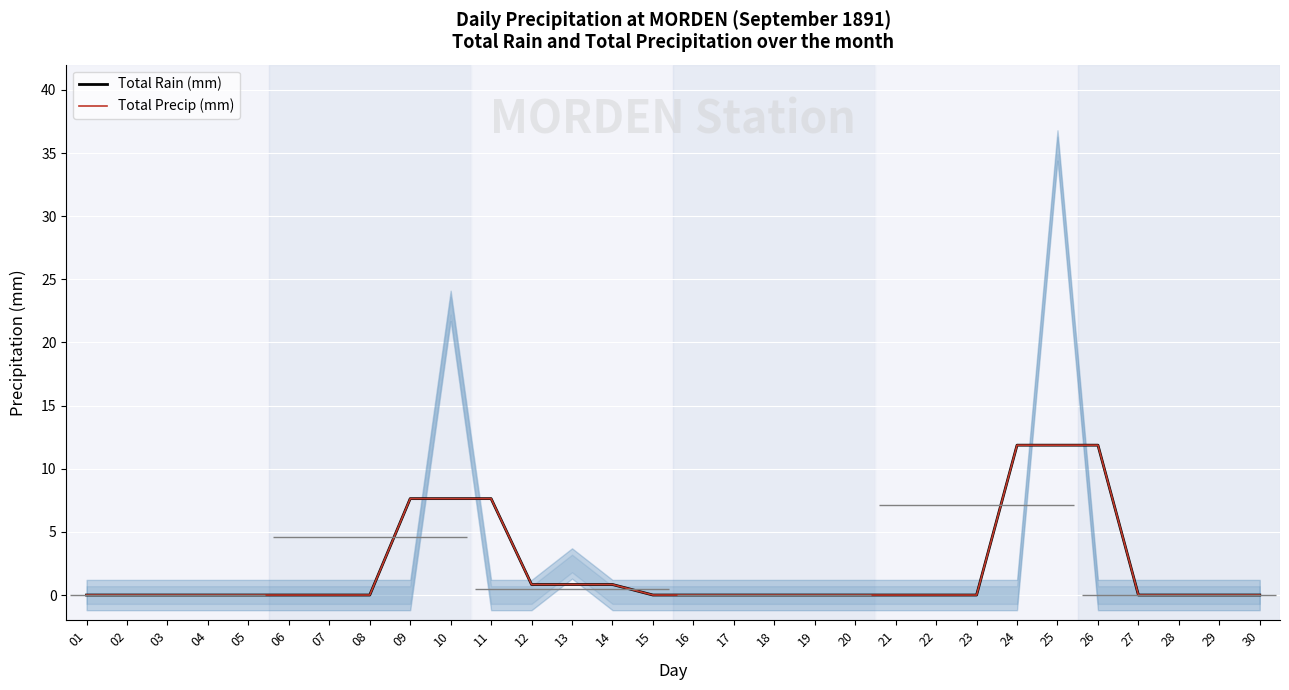

Reading left to right, extract all data points from this chart.

Total Rain (mm): 01=0.0	02=0.0	03=0.0	04=0.0	05=0.0	06=0.0	07=0.0	08=0.0	09=7.6	10=7.6	11=7.6	12=0.8	13=0.8	14=0.8	15=0.0	16=0.0	17=0.0	18=0.0	19=0.0	20=0.0	21=0.0	22=0.0	23=0.0	24=11.9	25=11.9	26=11.9	27=0.0	28=0.0	29=0.0	30=0.0
Total Precip (mm): 01=0.0	02=0.0	03=0.0	04=0.0	05=0.0	06=0.0	07=0.0	08=0.0	09=7.6	10=7.6	11=7.6	12=0.8	13=0.8	14=0.8	15=0.0	16=0.0	17=0.0	18=0.0	19=0.0	20=0.0	21=0.0	22=0.0	23=0.0	24=11.9	25=11.9	26=11.9	27=0.0	28=0.0	29=0.0	30=0.0